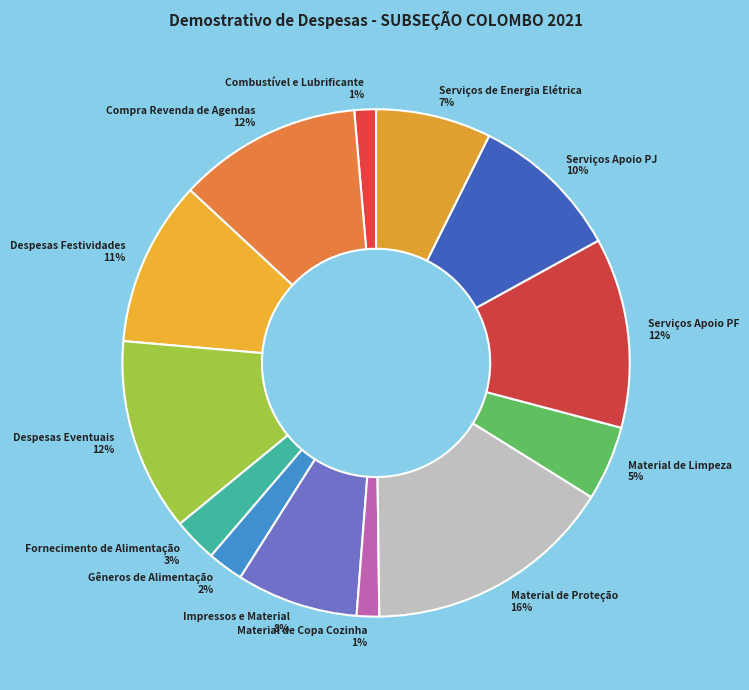

The Serviços Apoio PF slice represents 3% of the pie. True or false?

False